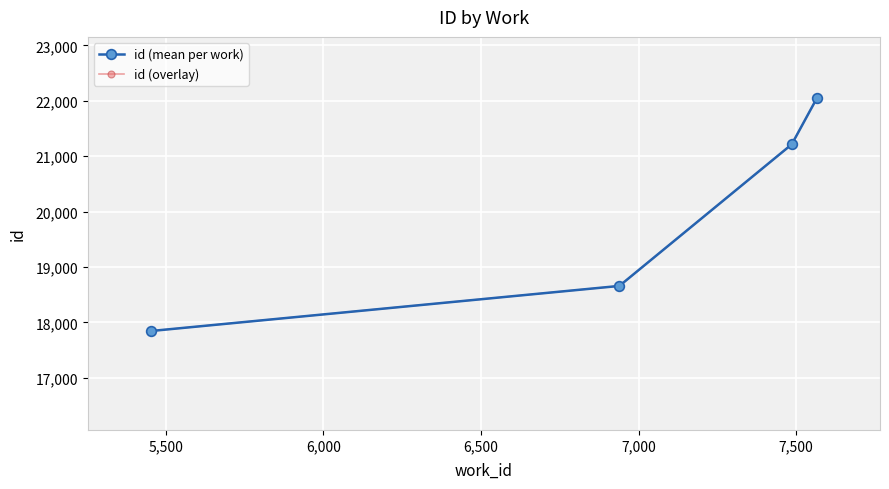

Does the chart have visible grid lines?

Yes